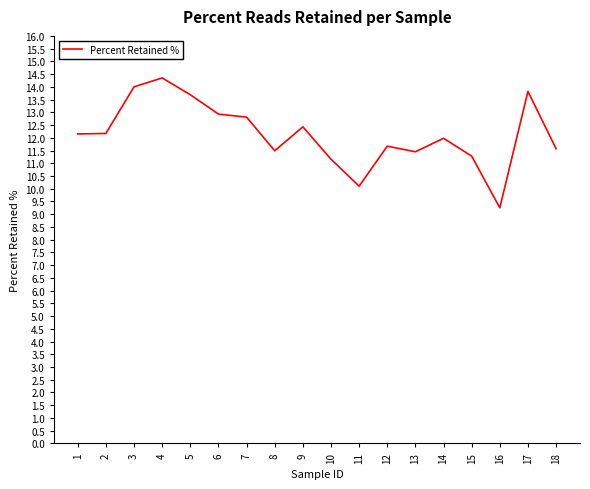

What is the difference between the maximum and minimum values?

5.1